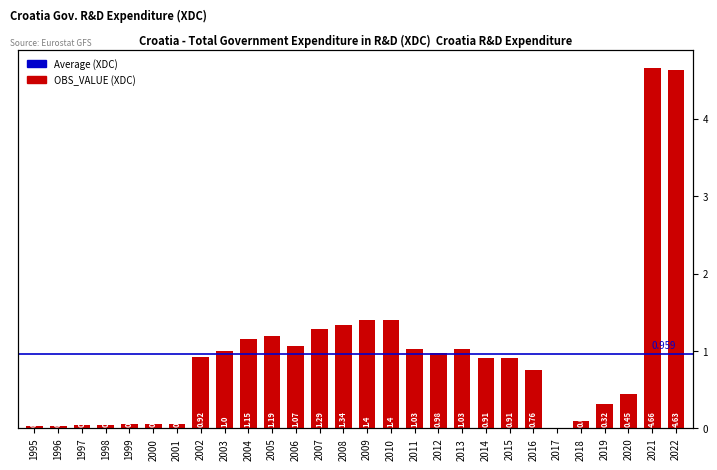

At which label is the value closest to 2?

2009